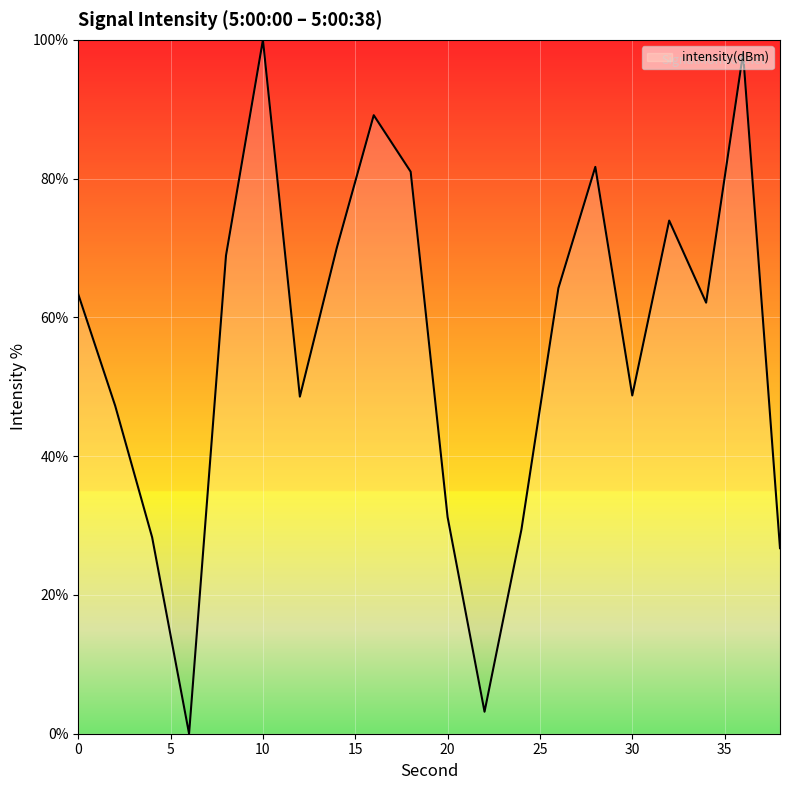

What is the maximum value shown in the chart?

100.0